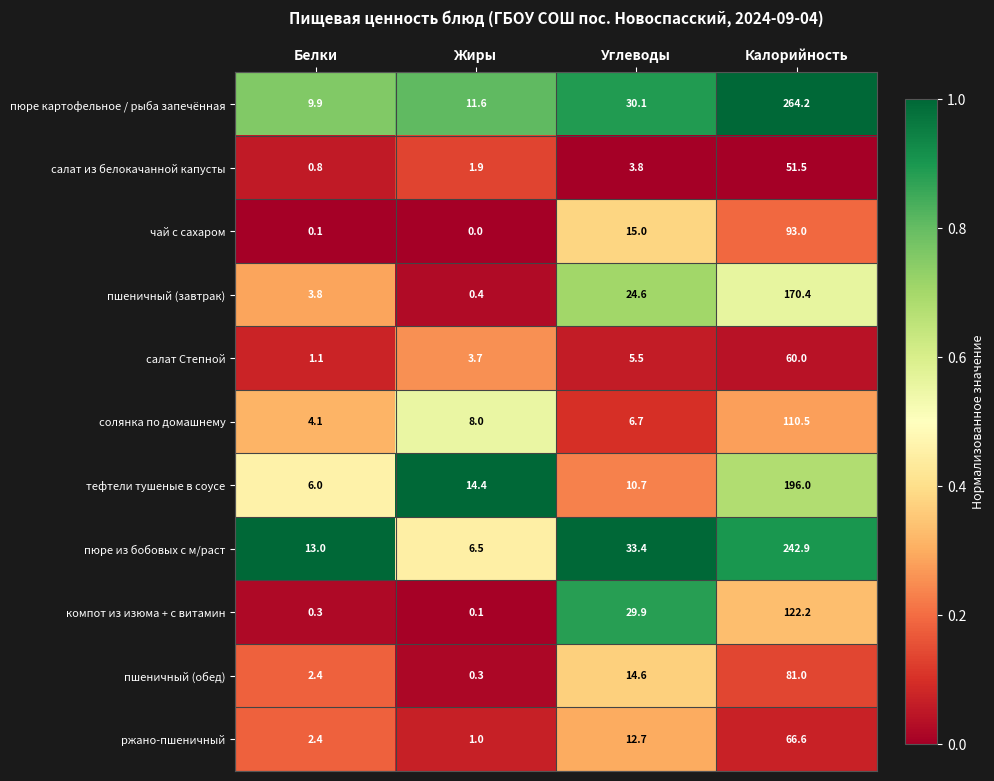

The ржано-пшеничный series shows 39.3 at Калорийность. True or false?

False